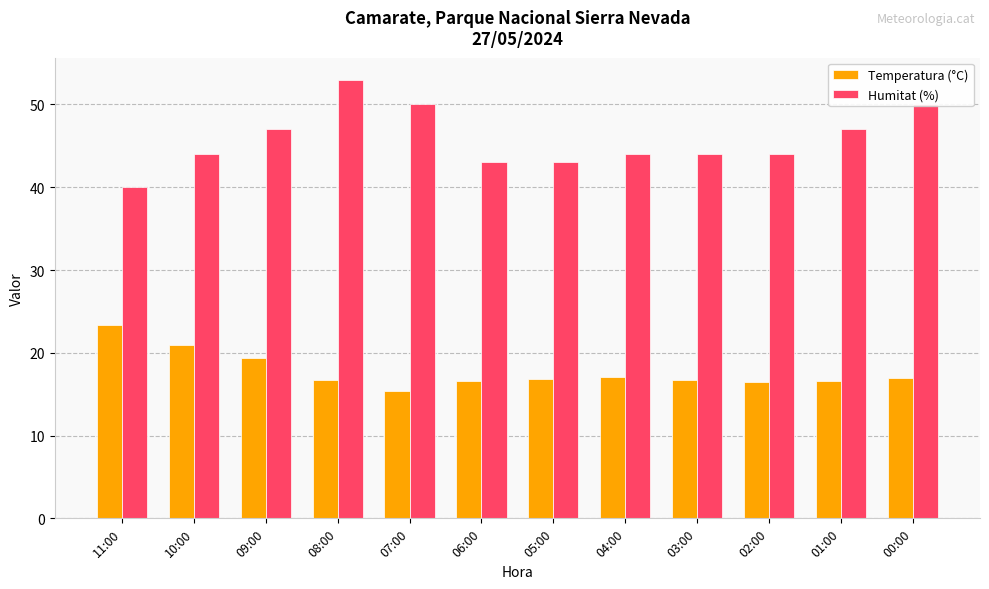

At which label does Temperatura (°C) first exceed 16?

11:00